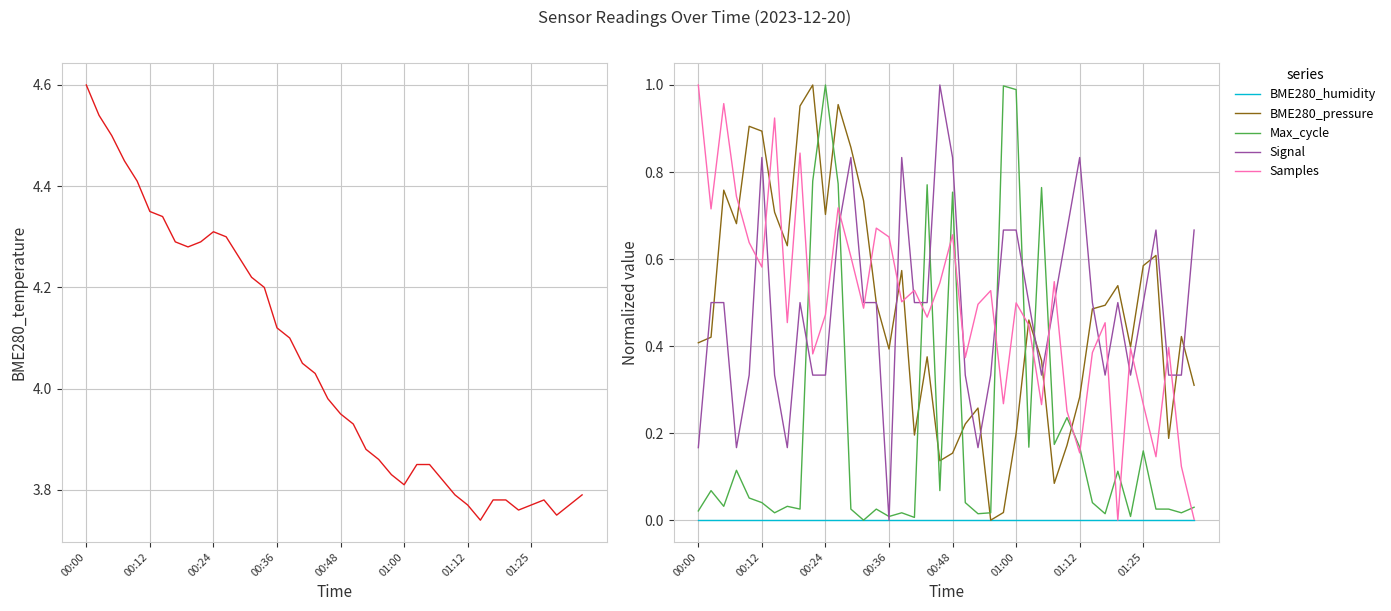

Which category has the highest value in the Samples series?

00:00